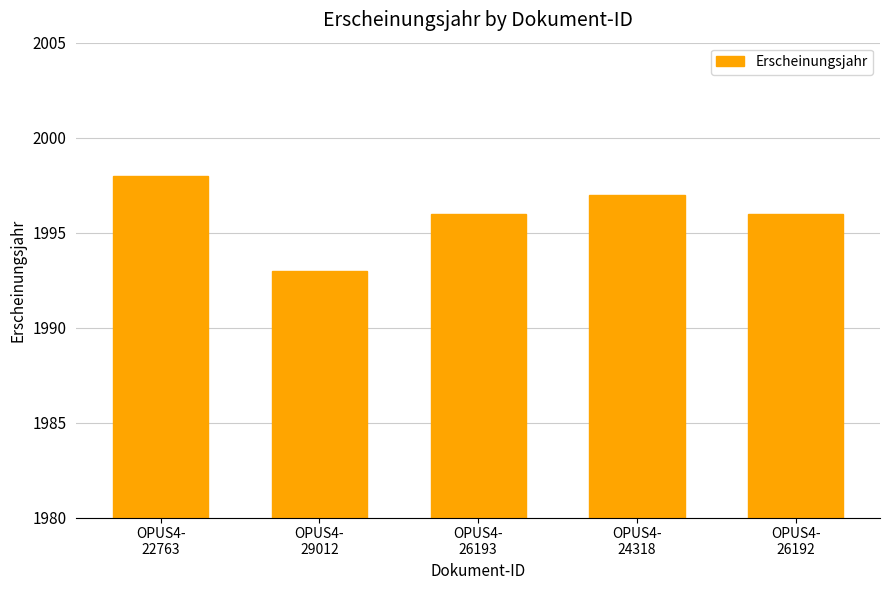

What is the change in value from OPUS4-
29012 to OPUS4-
26193?

+3